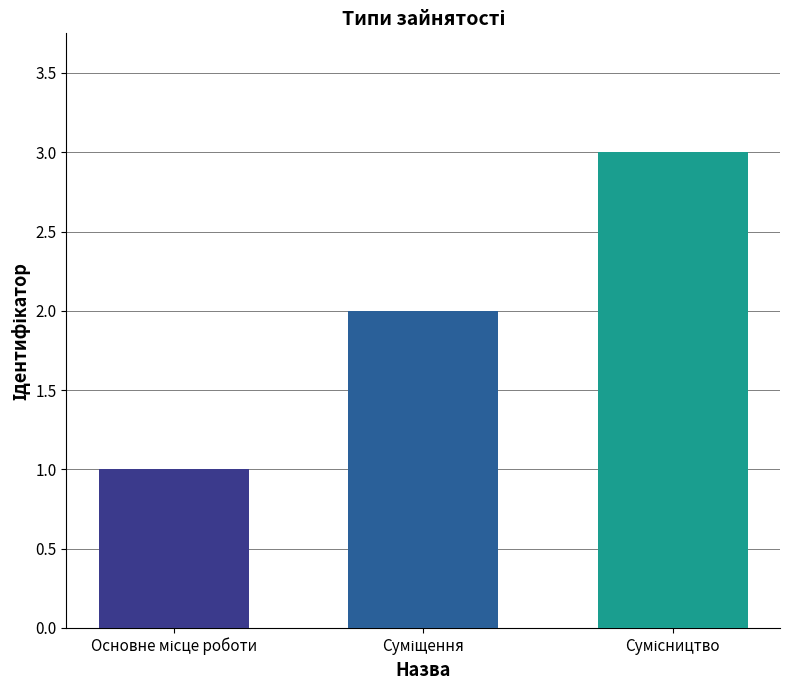

What is the maximum value shown in the chart?

3